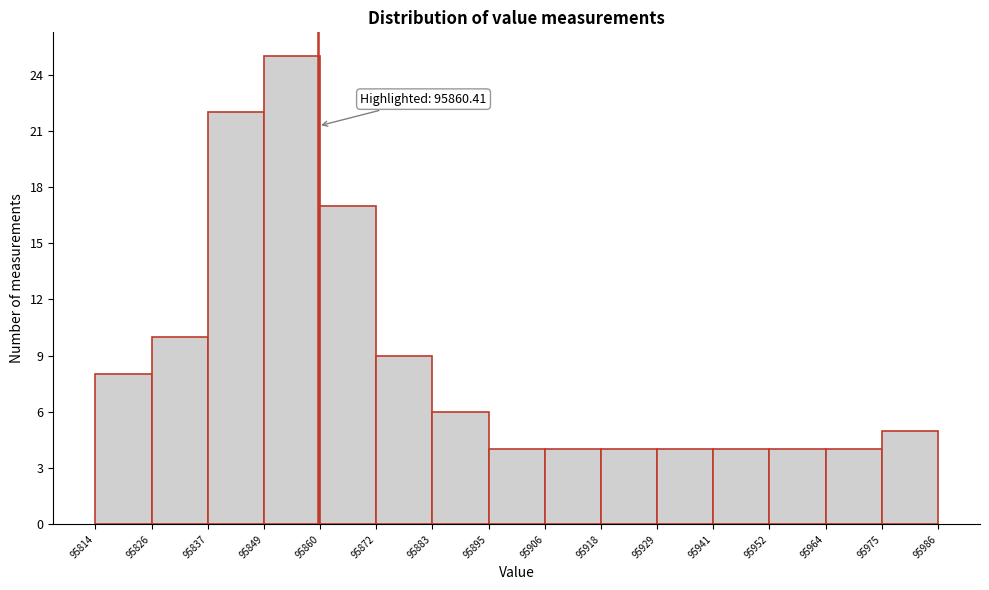

Over which range of the x-axis is the bar tallest?

95849 to 95860